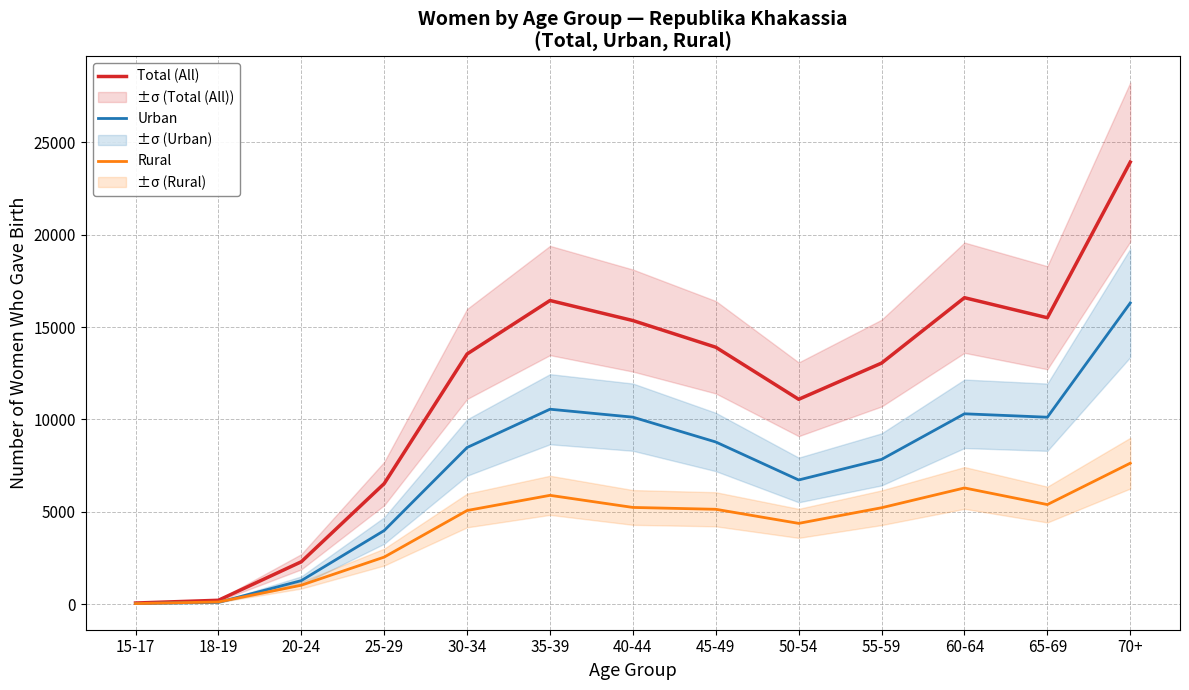

How many values in the Total (All) series are below 13544?

6